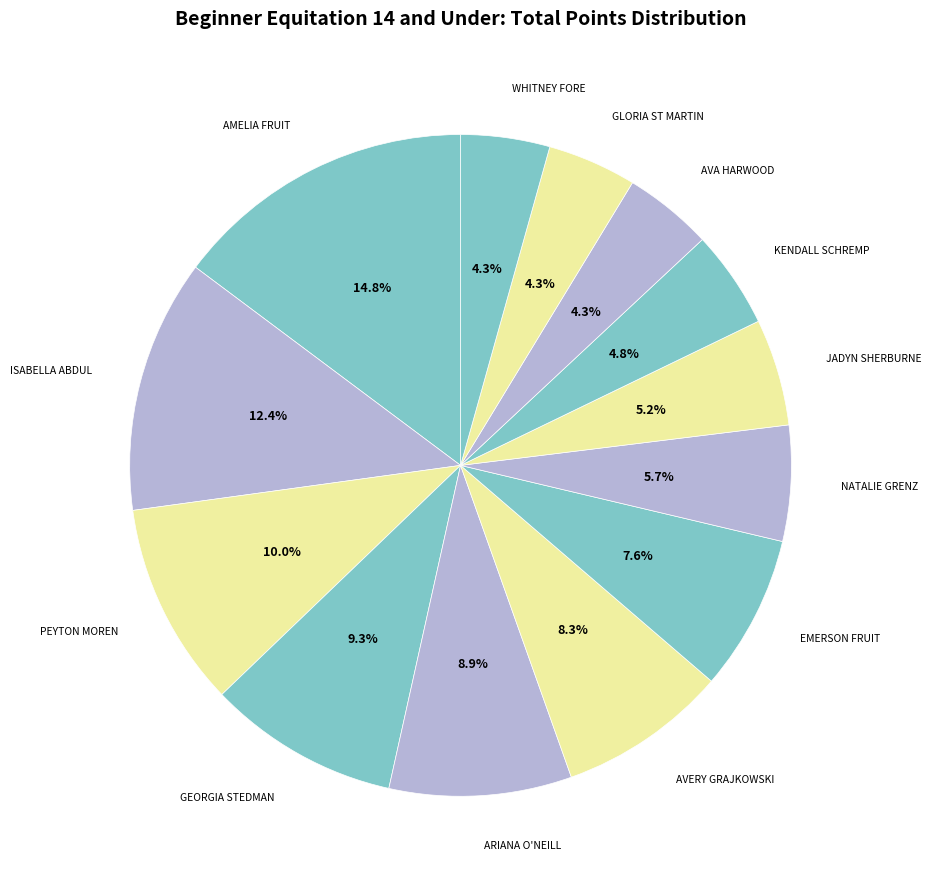

How many segments does this pie chart have?

13